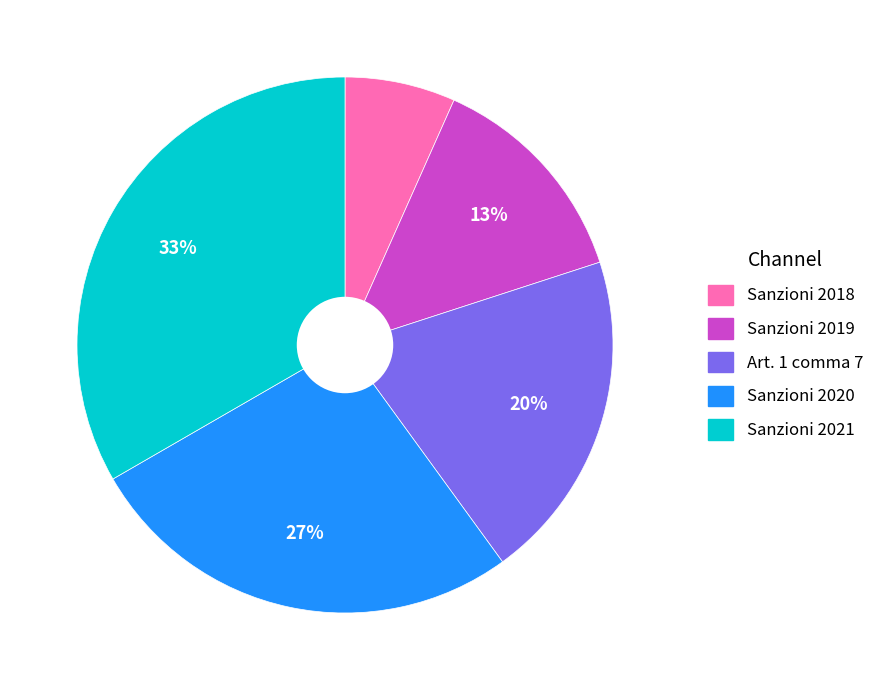

To the nearest percent, what is the average slice percentage?

20%